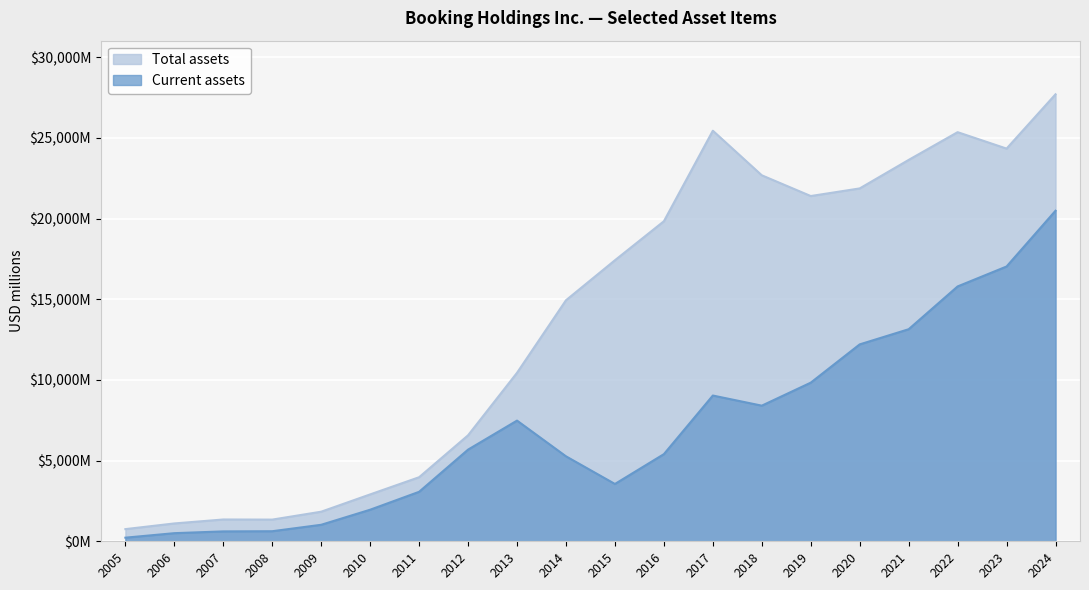

The Current assets series shows 894 at 2011. True or false?

False